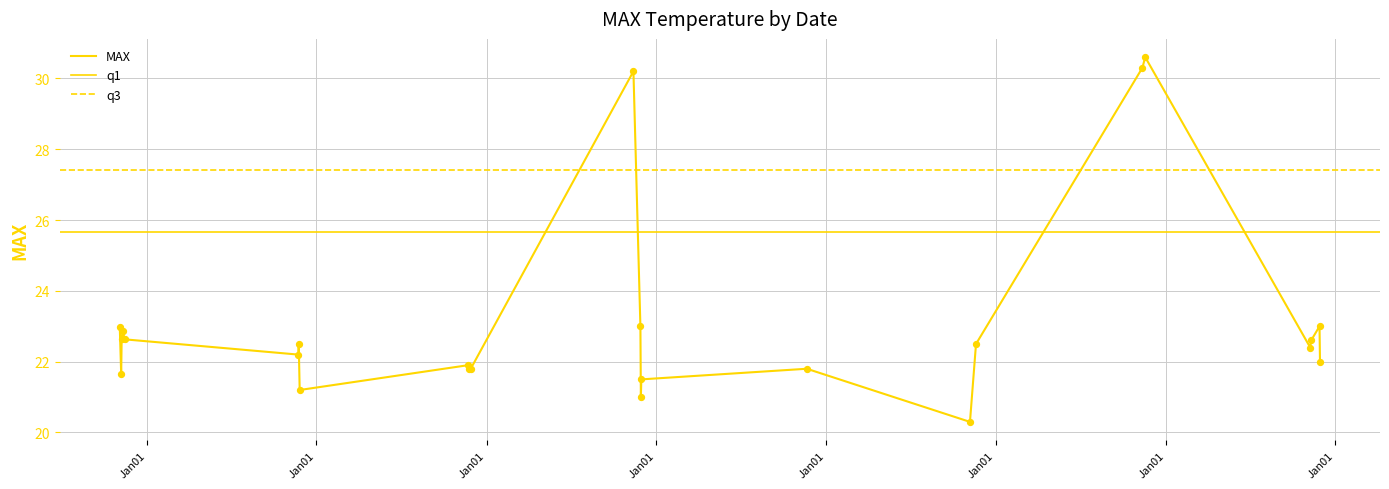

What are all the series names shown in the legend?

MAX, q1, q3